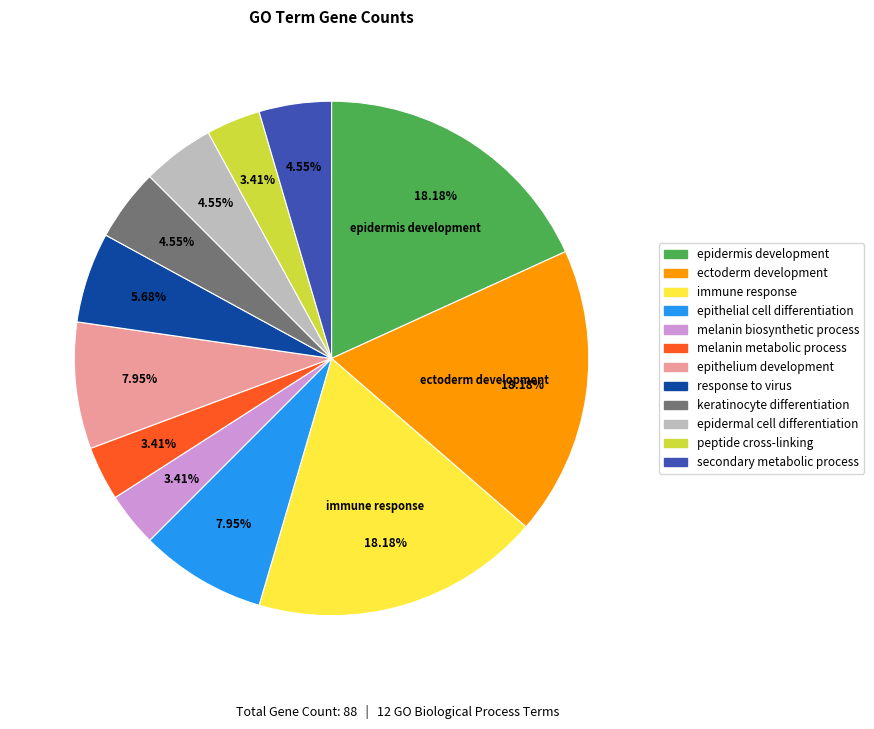

Between melanin biosynthetic process and response to virus, which is larger?

response to virus